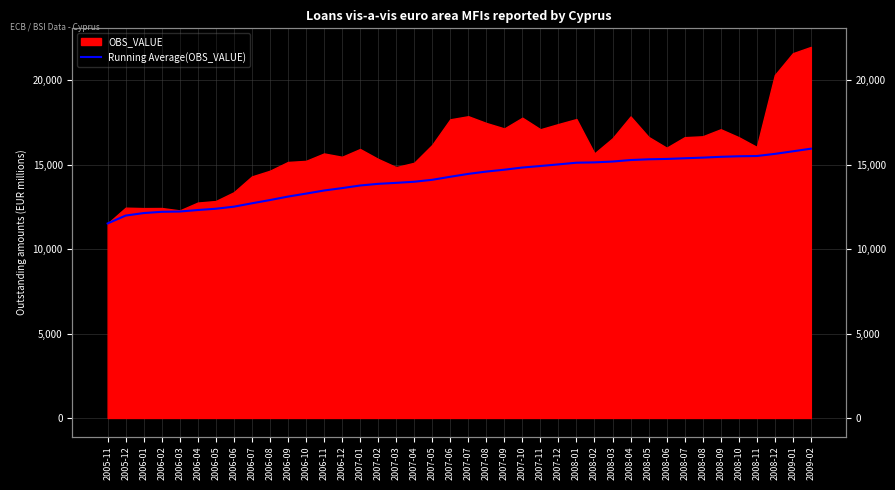

What position from the left is 2006-11?

13